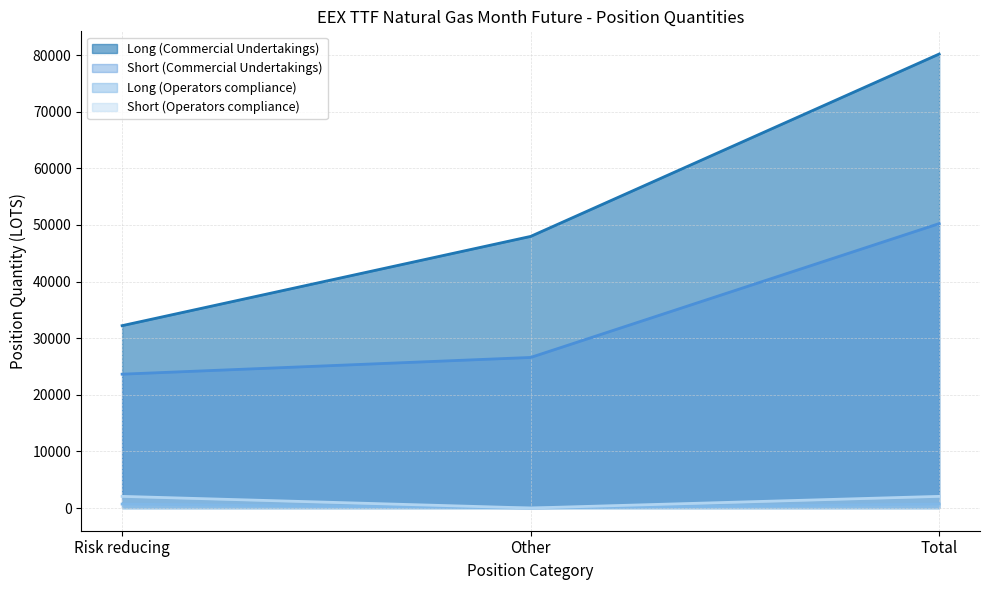

At which label is Long (Commercial Undertakings) closest to 56204?

Other